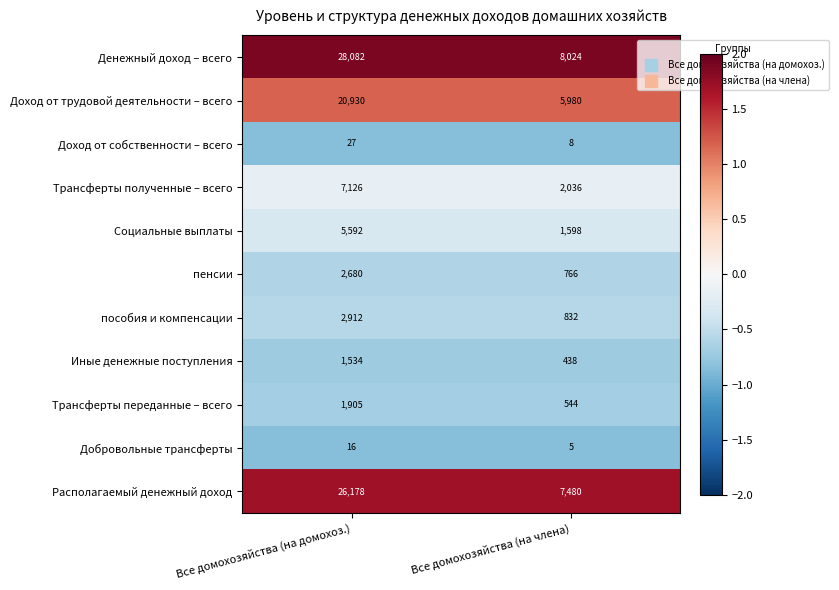

Reading left to right, transcribe all the data shown in this chart.

Денежный доход – всего: 28082	8024
Доход от трудовой деятельности – всего: 20930	5980
Доход от собственности – всего: 27	8
Трансферты полученные – всего: 7126	2036
Социальные выплаты: 5592	1598
пенсии: 2680	766
пособия и компенсации: 2912	832
Иные денежные поступления: 1534	438
Трансферты переданные – всего: 1905	544
Добровольные трансферты: 16	5
Располагаемый денежный доход: 26178	7480